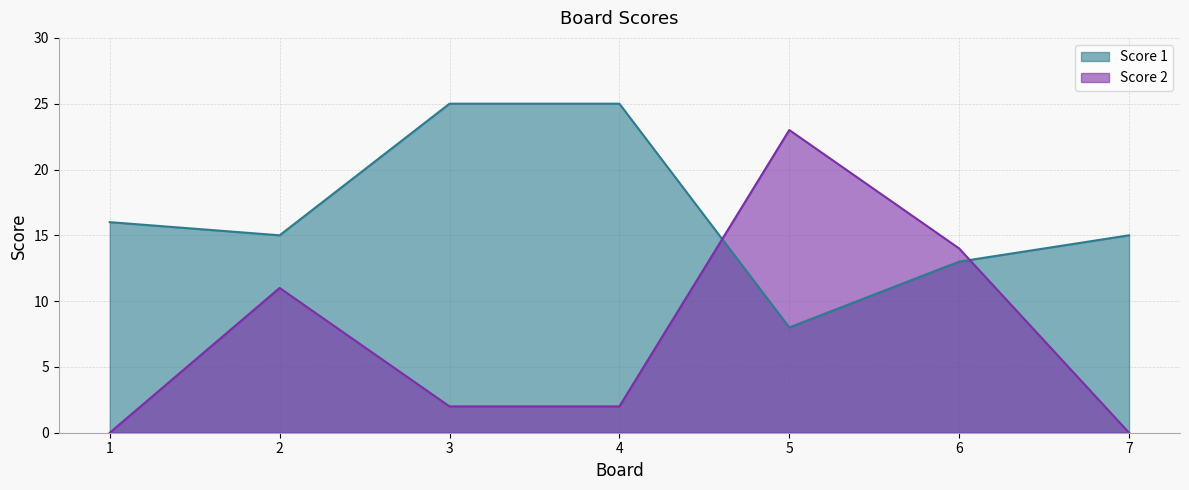

What is the greatest value displayed?

25